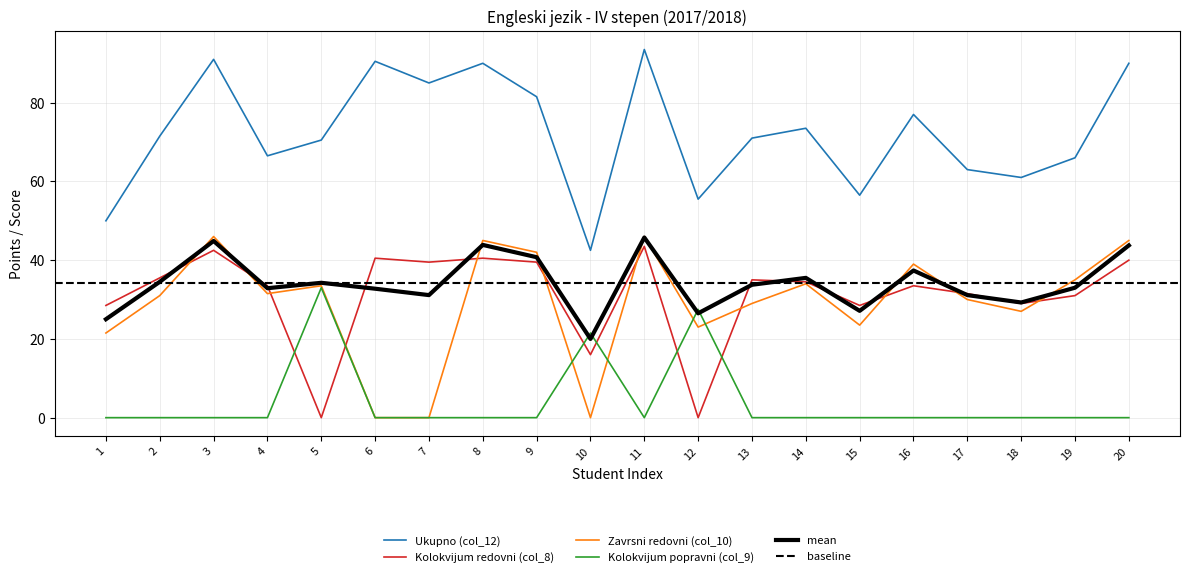

At which label does Kolokvijum popravni (col_9) reach its peak?

5